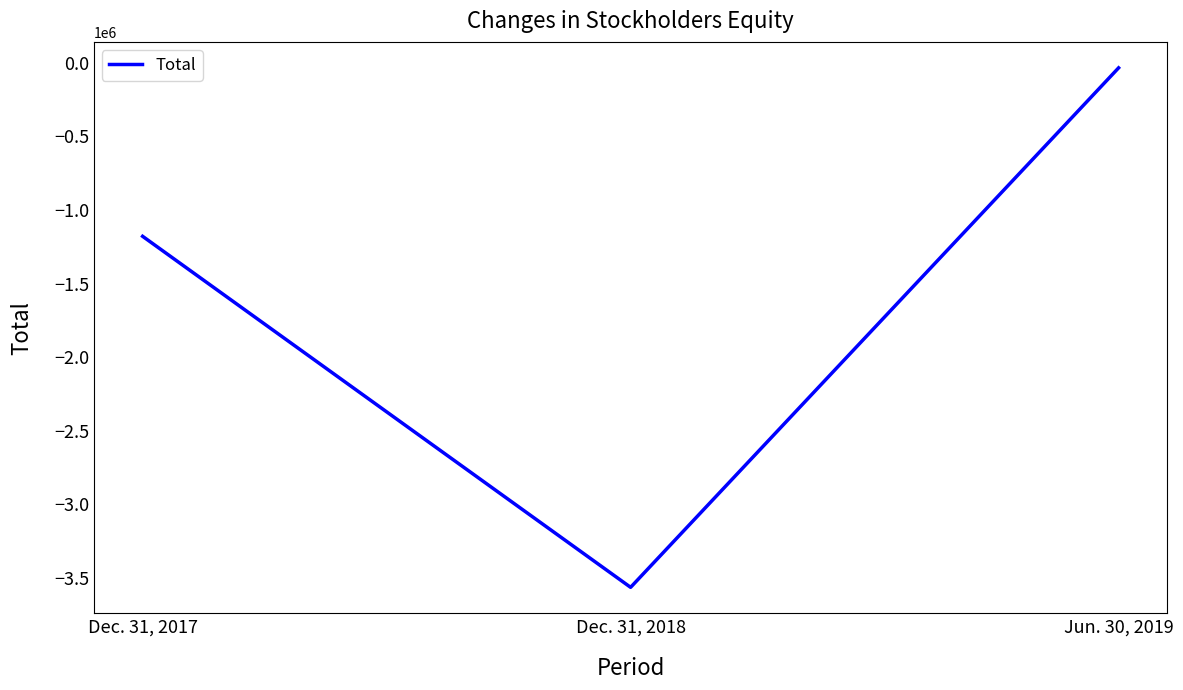

Reading left to right, what are all the values shown in this chart?

-1179127	-3564216	-34474